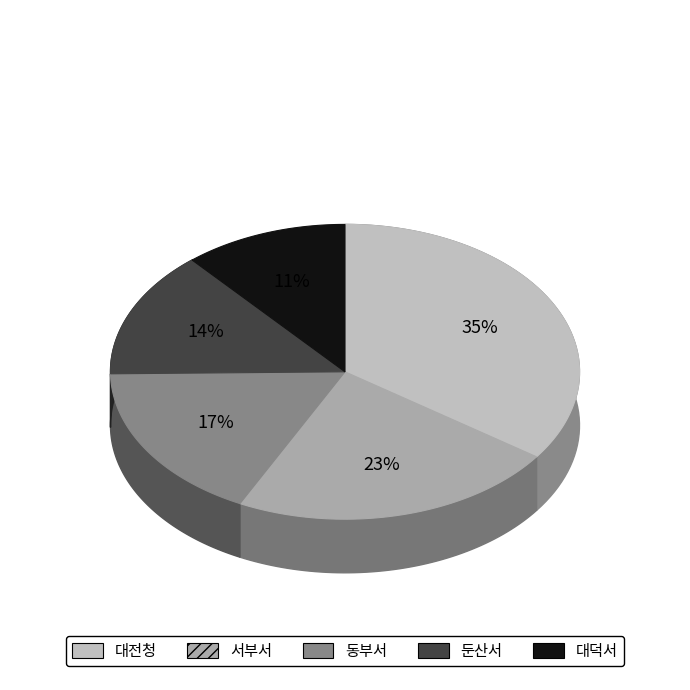

Rank the categories by value from lowest to highest.

대덕서, 둔산서, 동부서, 서부서, 대전청